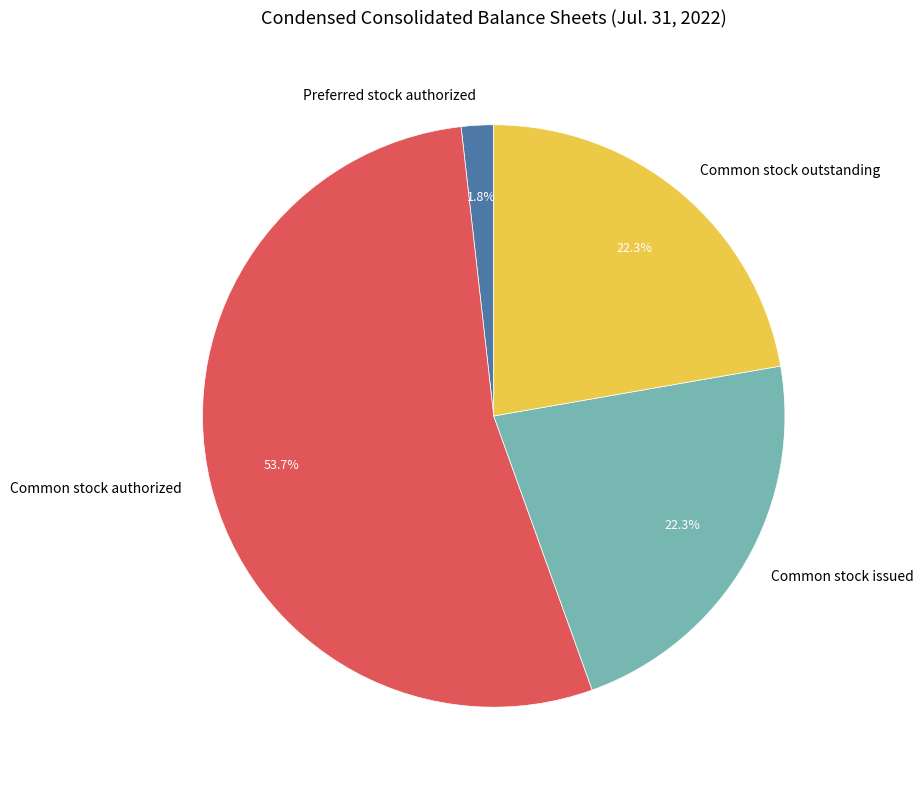

Which slice represents more than half of the pie?

Common stock authorized